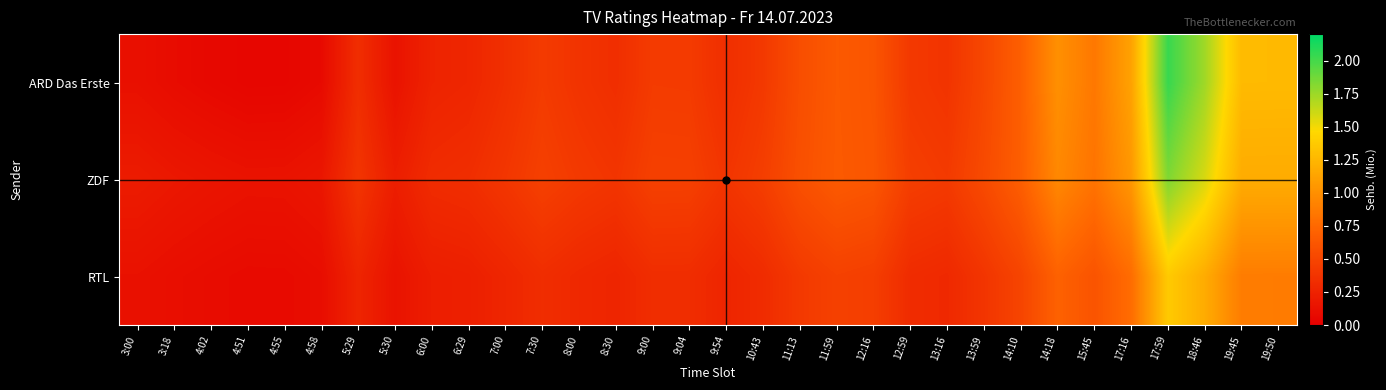

Rank the series by their maximum value, from lowest to highest.

RTL, ZDF, ARD Das Erste